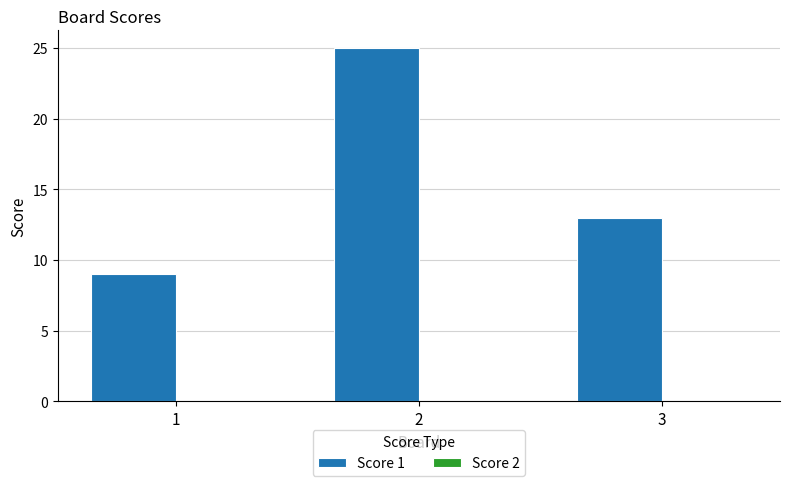

The chart shows a value of 6 at 3. True or false?

False